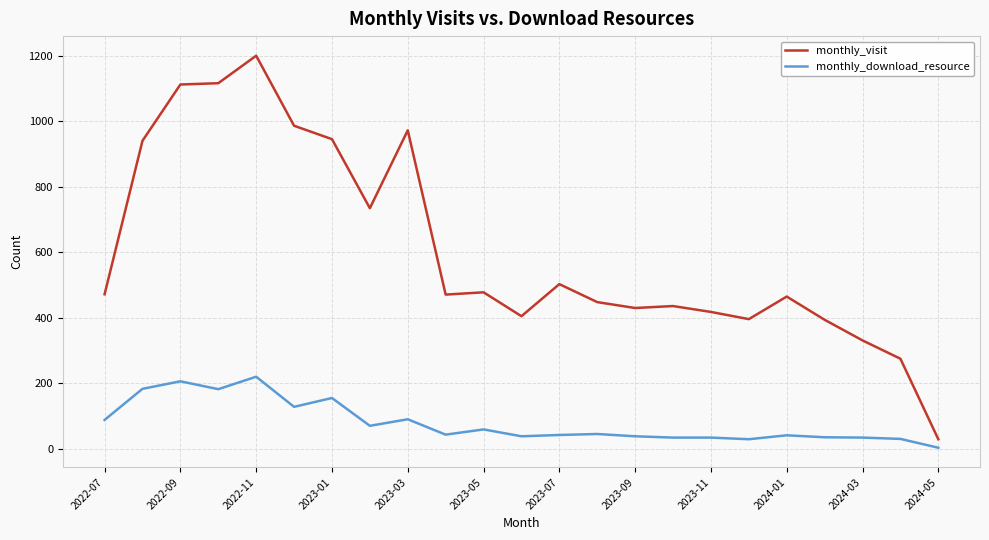

What is the maximum value for monthly_download_resource?

220